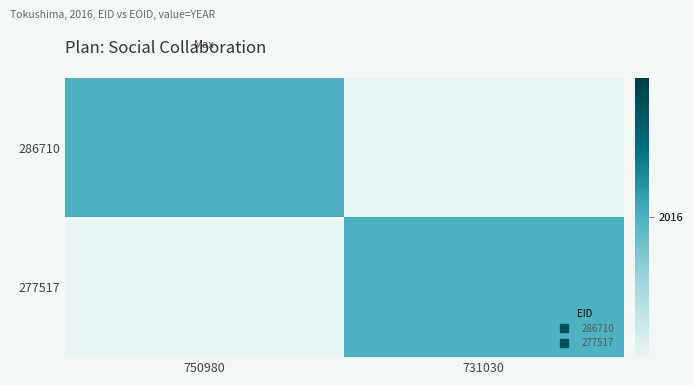

List the series in order of their peak value, highest first.

286710, 277517